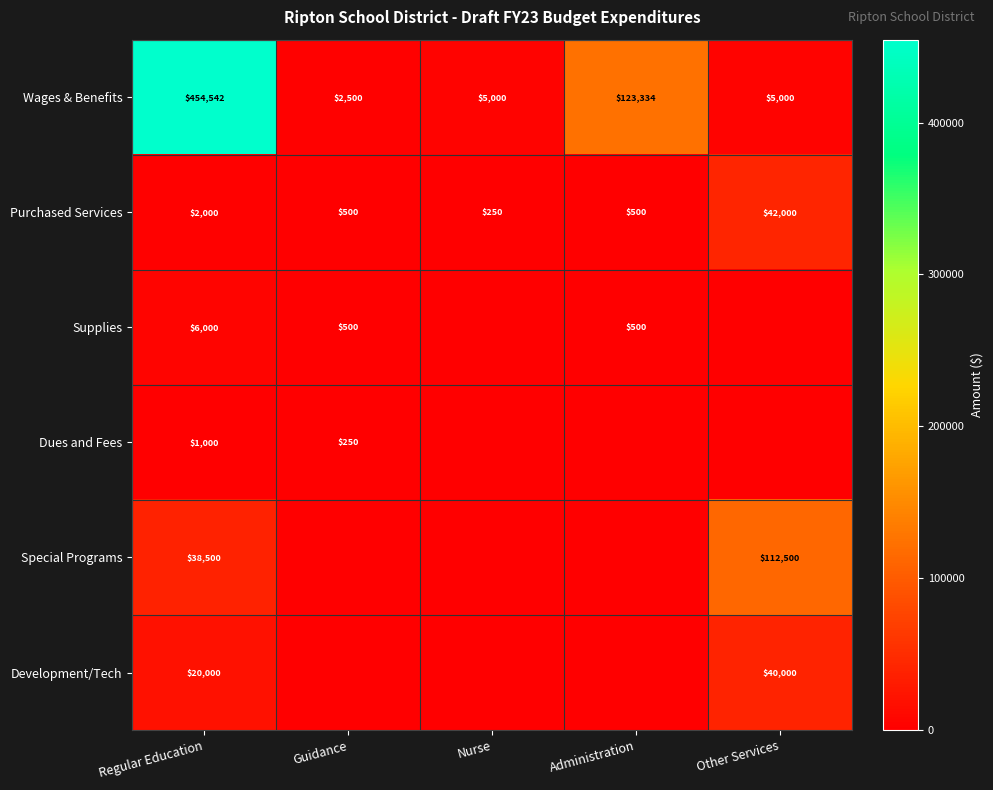

At how many categories does at least one series exceed 110591?

3